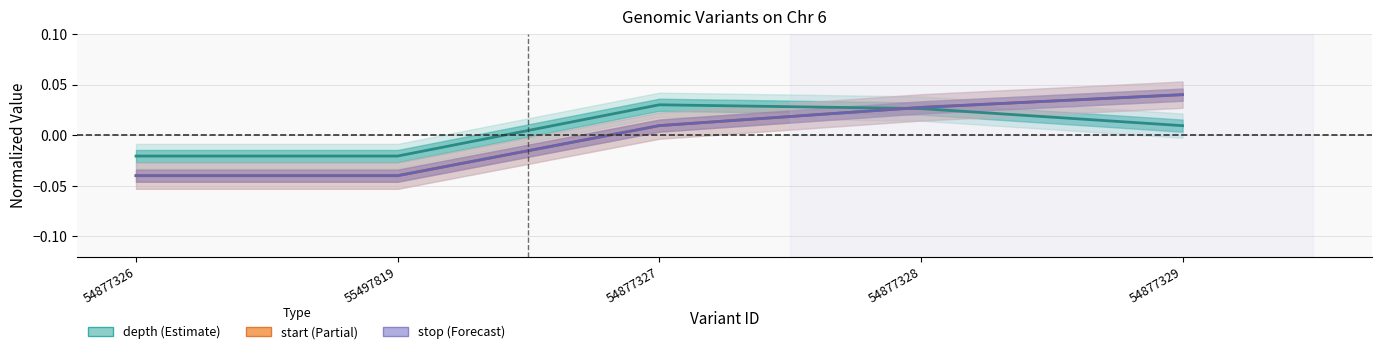

Reading left to right, transcribe all the data shown in this chart.

depth: 54877326=-0.0	55497819=-0.0	54877327=0.0	54877328=0.0	54877329=0.0
start: 54877326=-0.0	55497819=-0.0	54877327=0.0	54877328=0.0	54877329=0.0
stop: 54877326=-0.0	55497819=-0.0	54877327=0.0	54877328=0.0	54877329=0.0